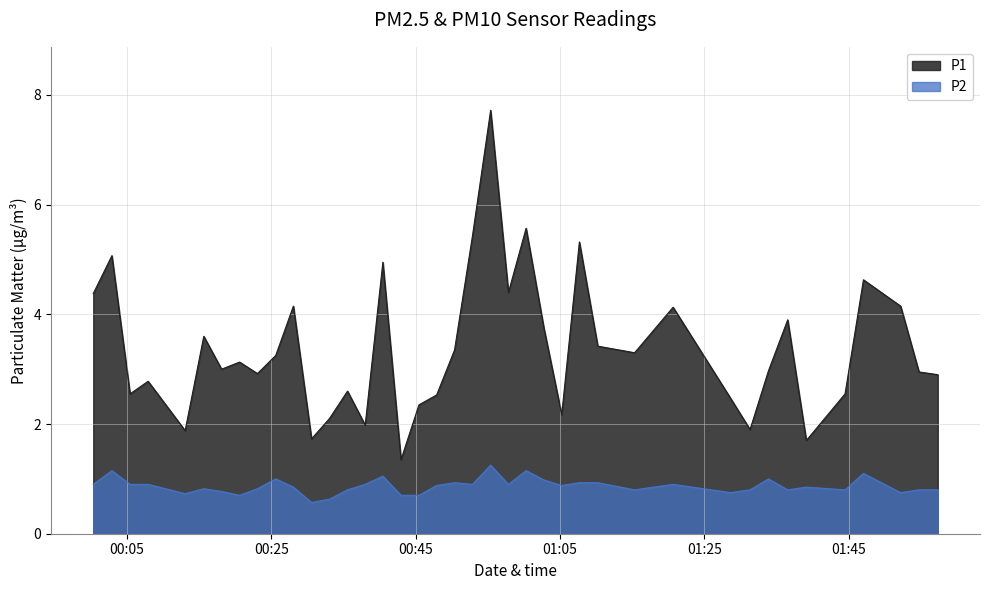

Rank the series by their maximum value, from highest to lowest.

P1, P2